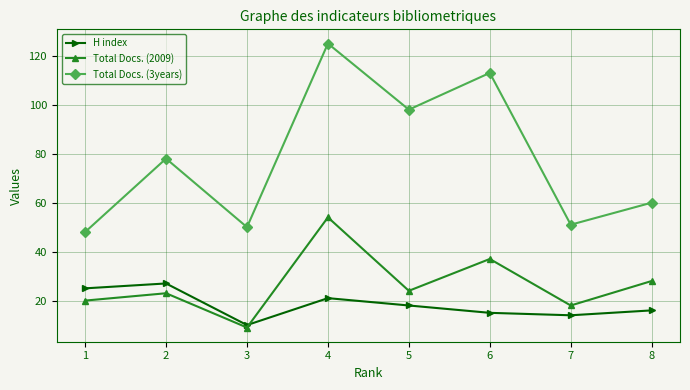

How many lines are shown in the chart?

3